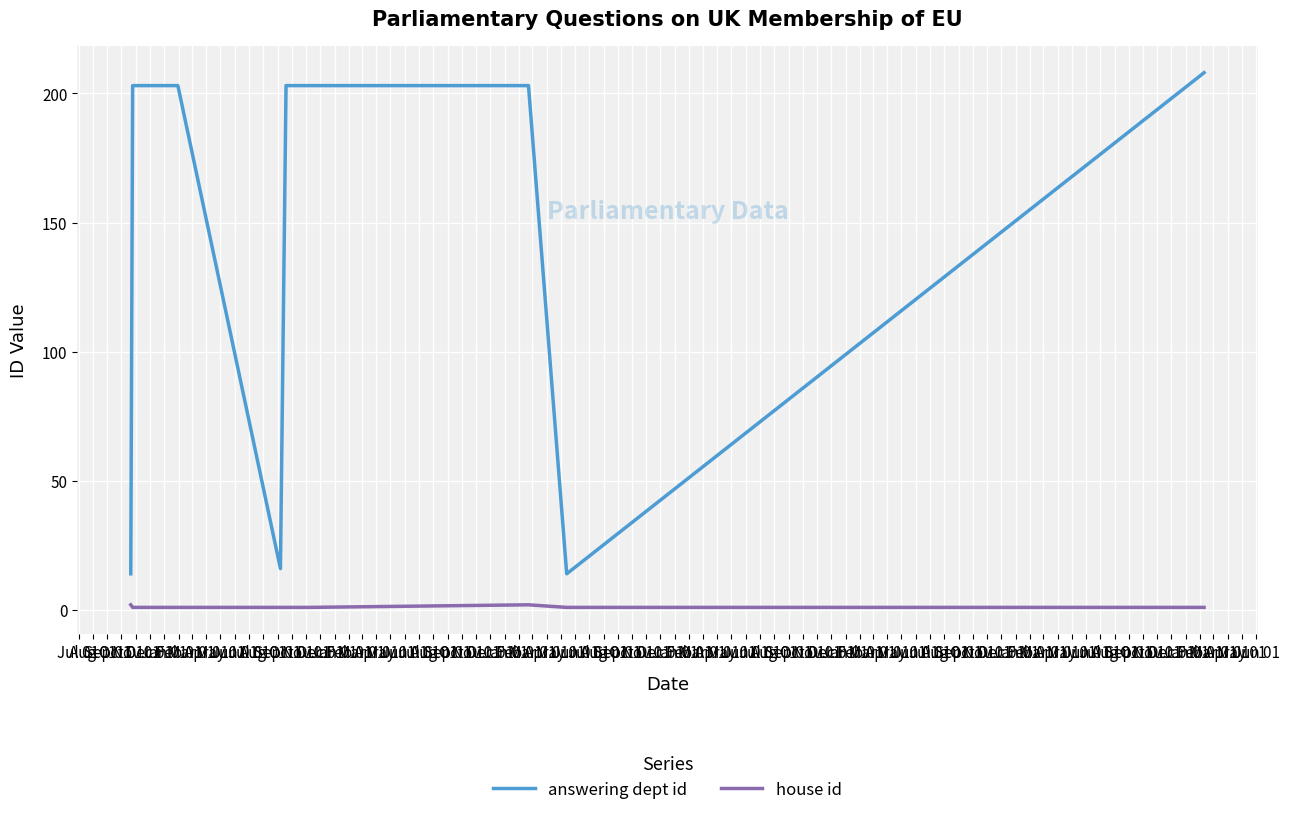

How many house id values are between 1 and 2?

10